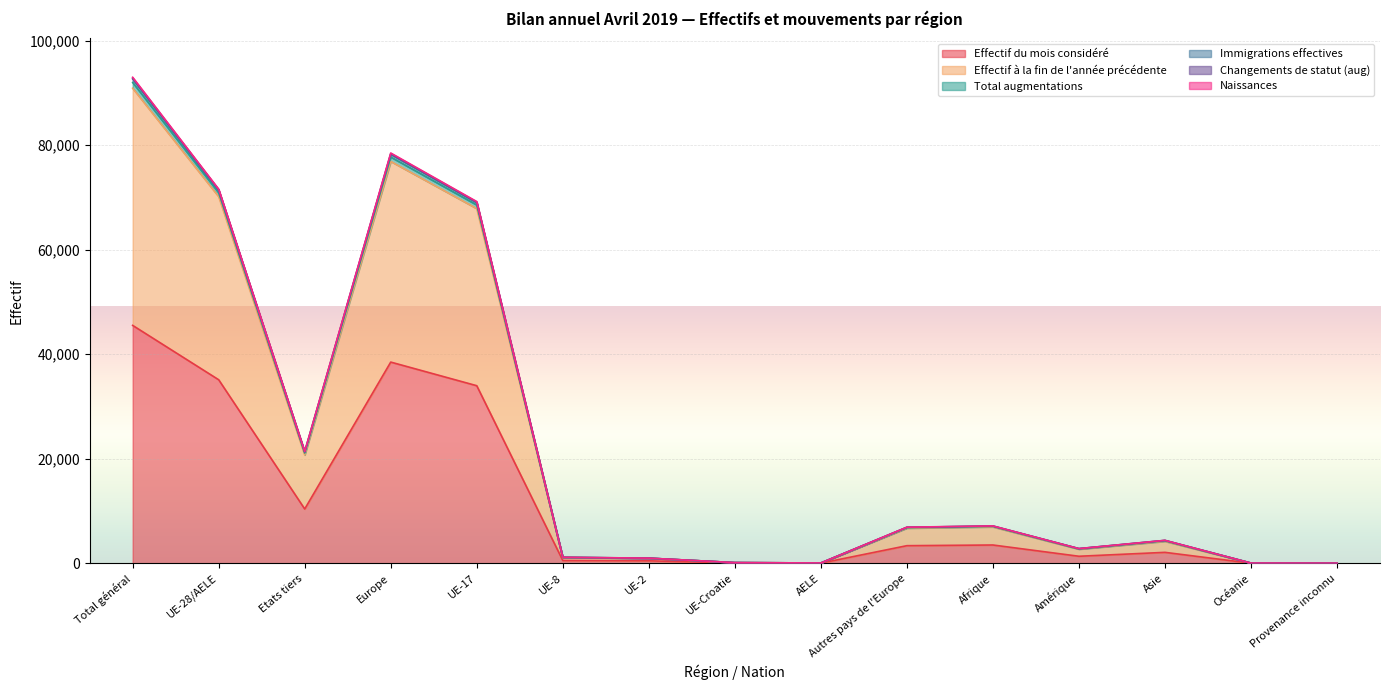

True or false: Effectif du mois considéré has a value of 70489 at Total général.

False